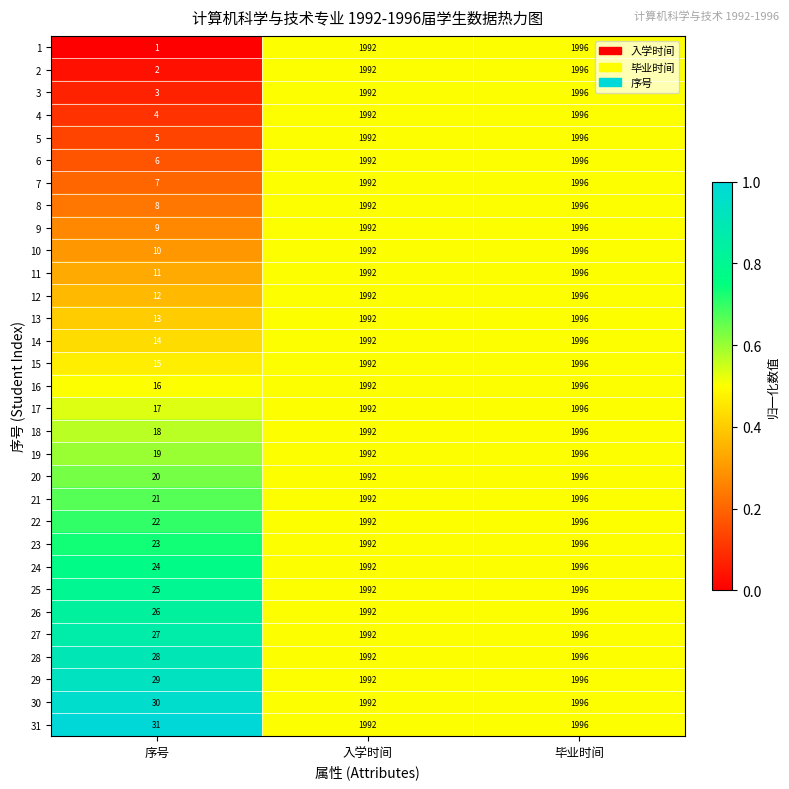

What is the difference between the maximum and minimum values in the 5 series?

1991